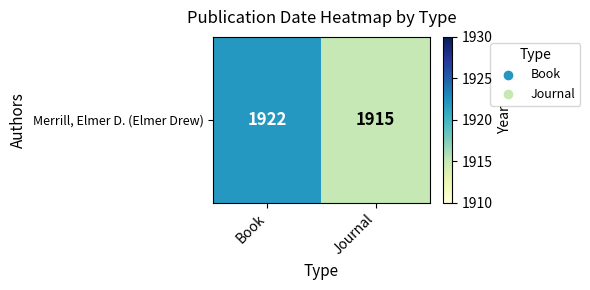

What is the average value?

1918